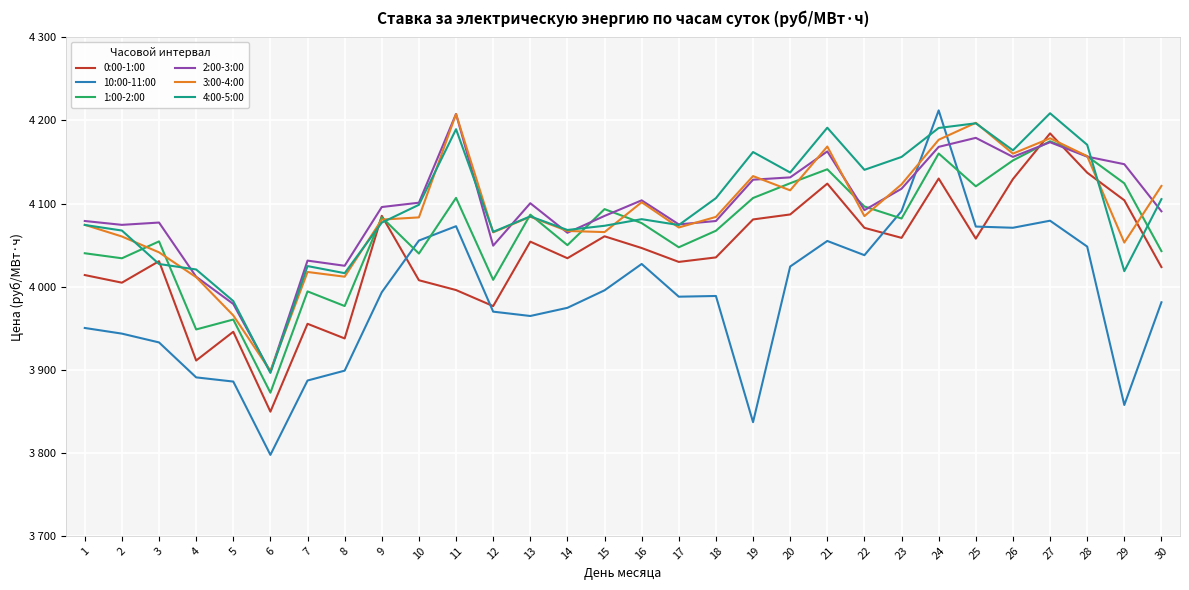

What are all the series names shown in the legend?

0:00-1:00, 10:00-11:00, 1:00-2:00, 2:00-3:00, 3:00-4:00, 4:00-5:00